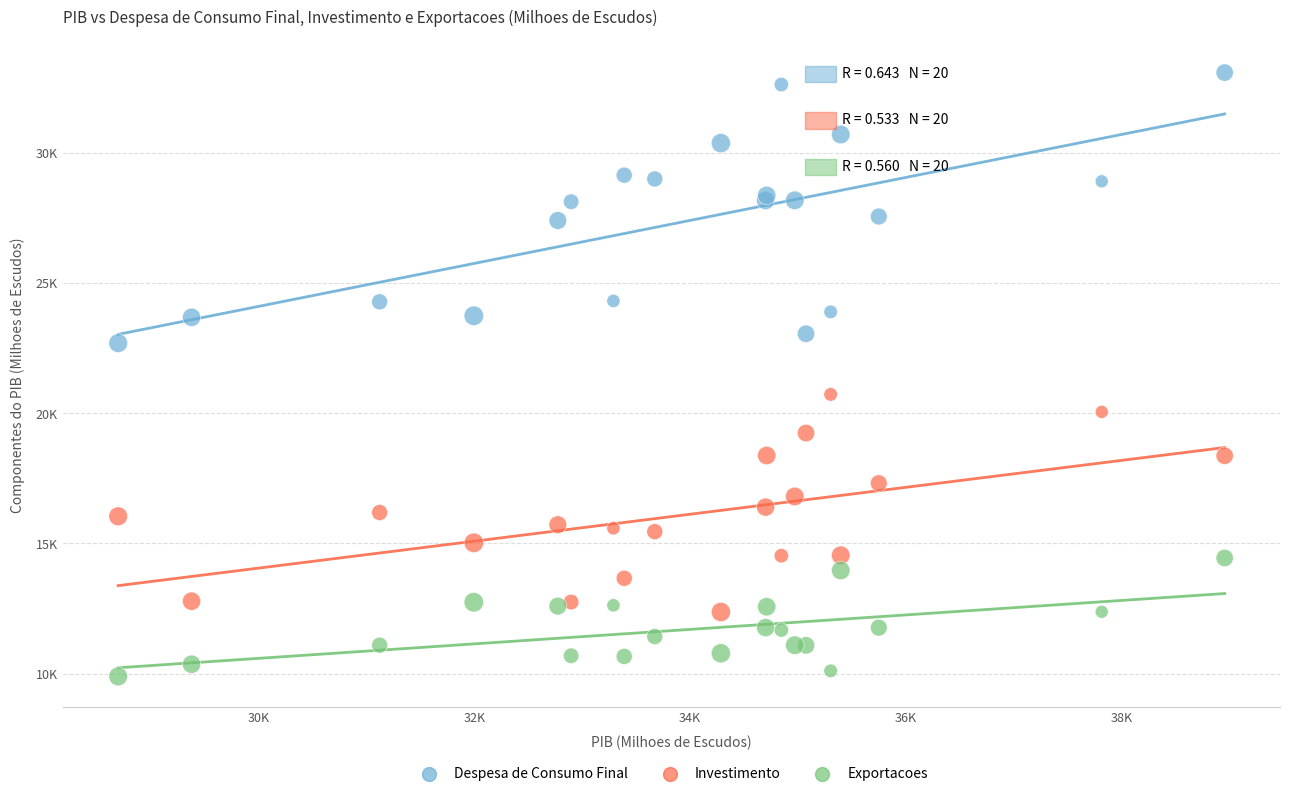

What are all the series names shown in the legend?

Despesa de Consumo Final, Investimento, Exportacoes